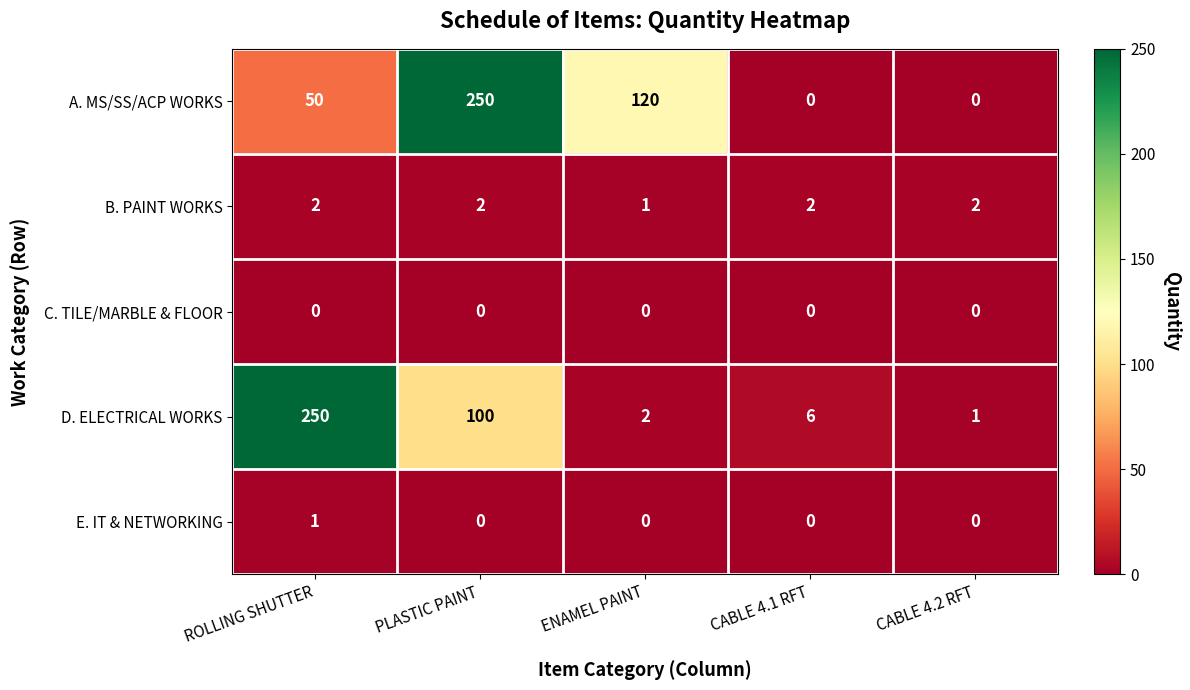

What is the difference between the maximum and second lowest values in the A. MS/SS/ACP WORKS series?

250